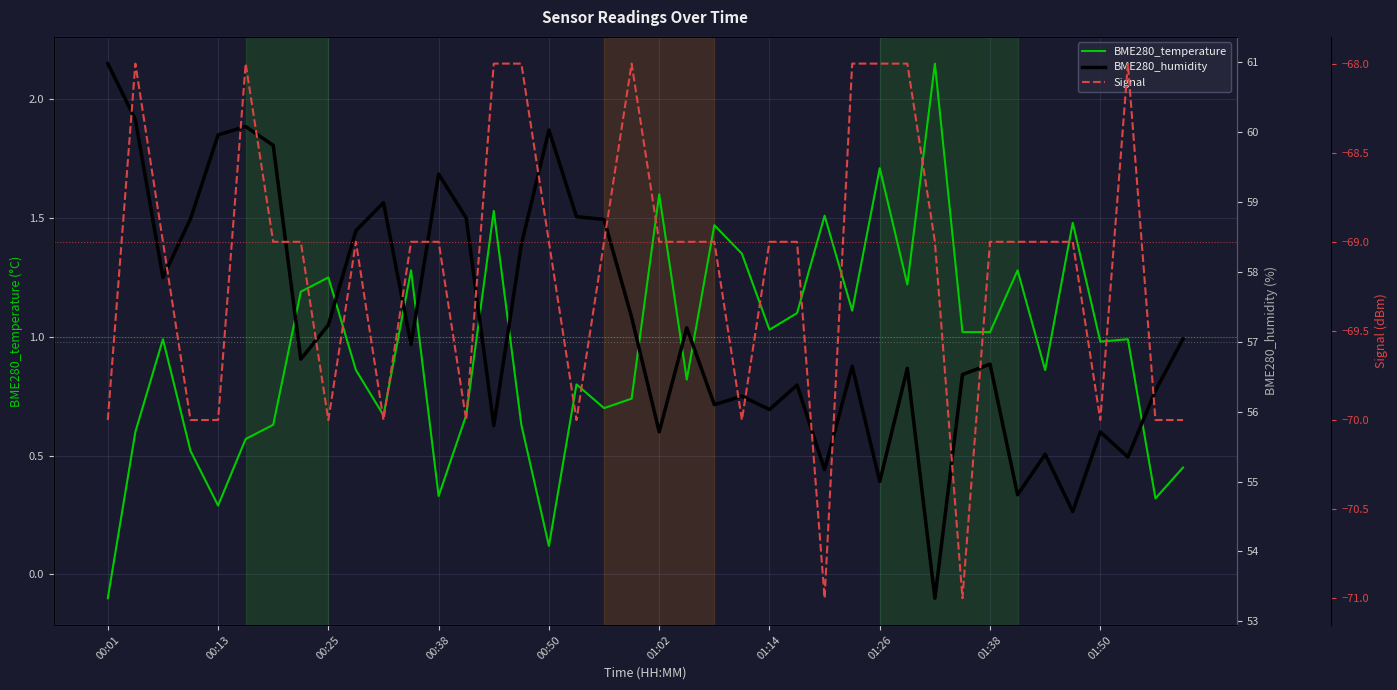

Which category has the lowest value in the BME280_temperature series?

00:01